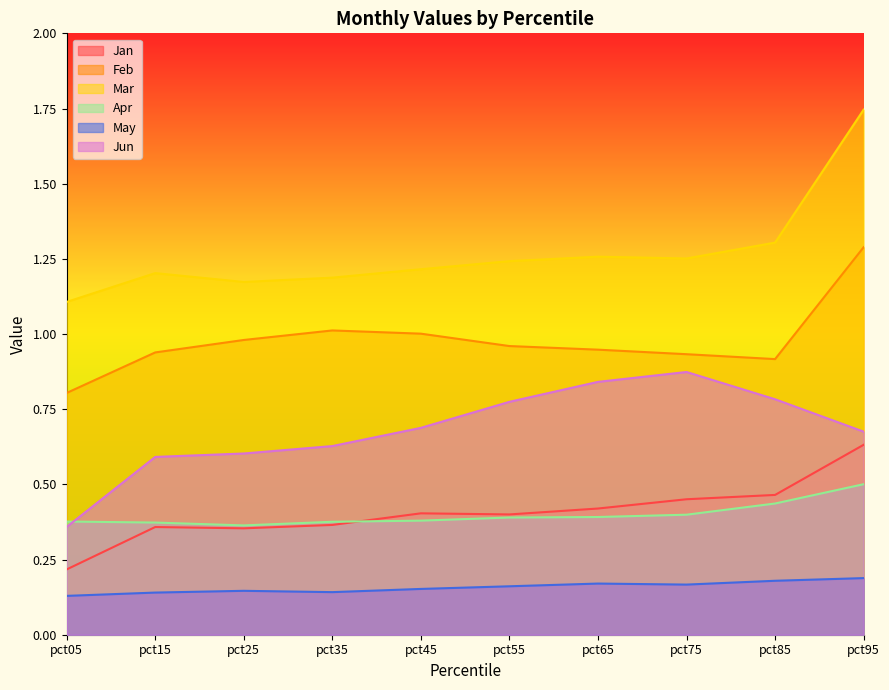

What is the difference between the maximum and minimum values in the Feb series?

0.5